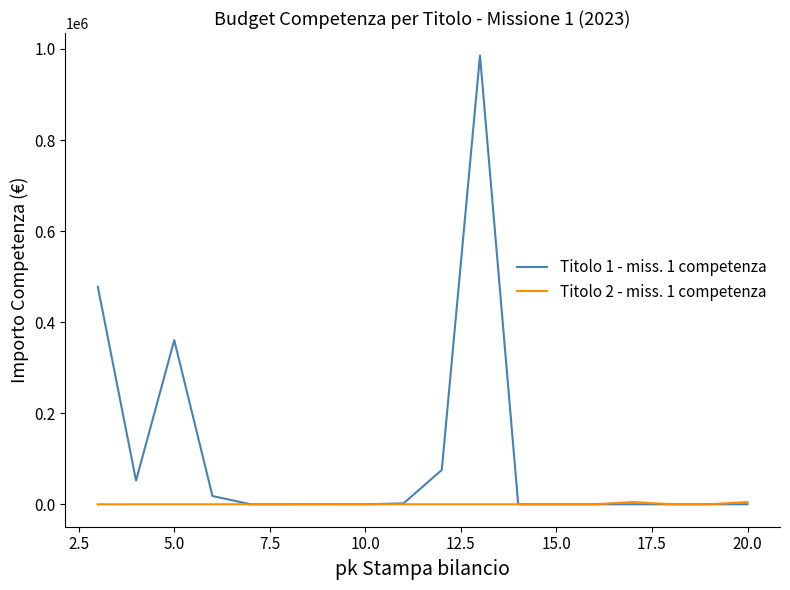

Which series has the widest spread of values?

Titolo 1 - miss. 1 competenza